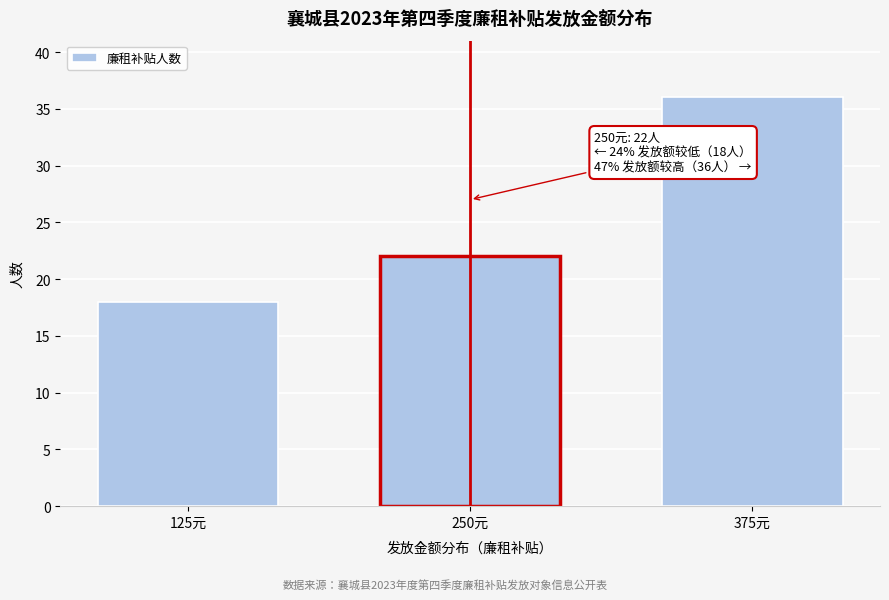

Reading left to right, list all the values displayed in this chart.

125元=18	250元=22	375元=36